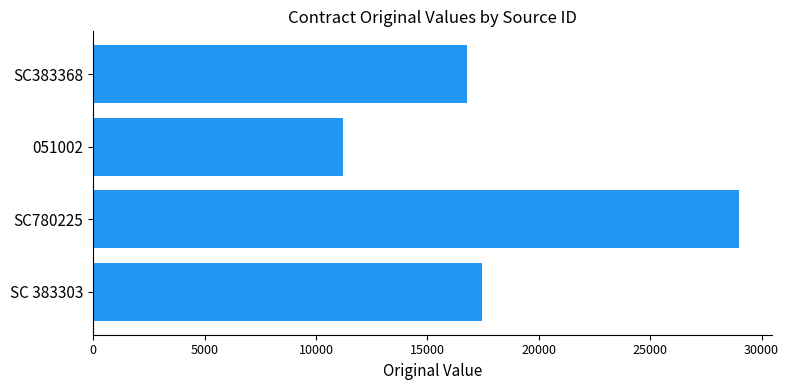

What is the difference between the maximum and minimum values?

17800.0